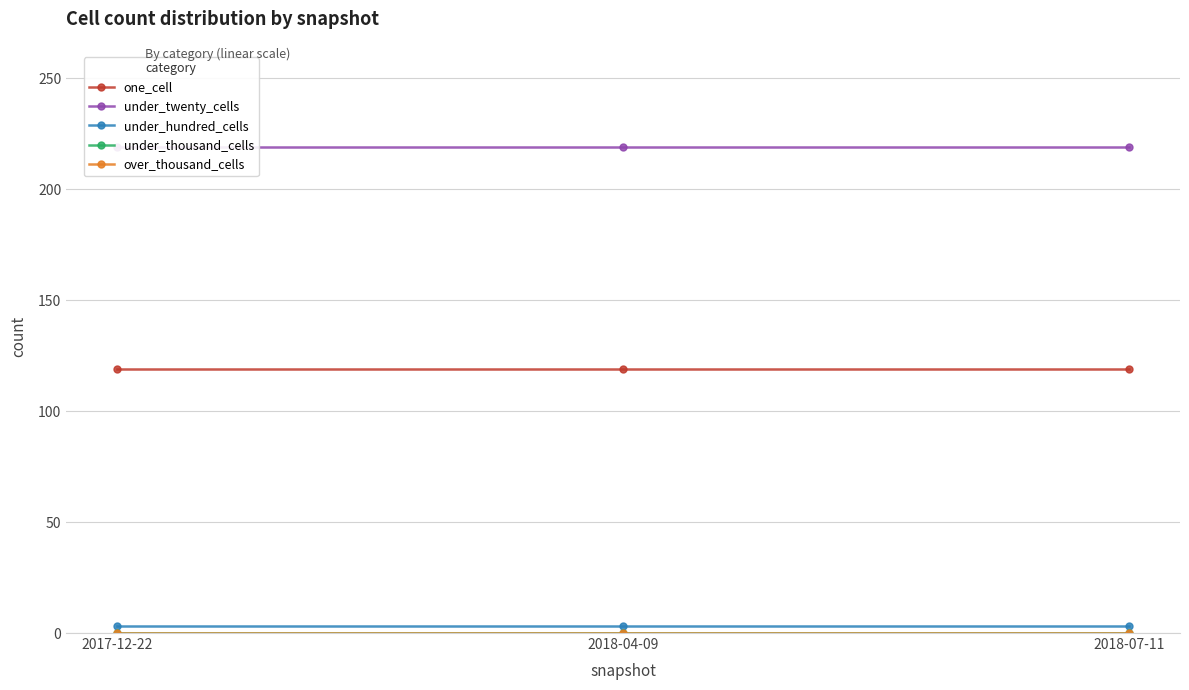

Reading left to right, list all the values displayed in this chart.

one_cell: 119	119	119
under_twenty_cells: 219	219	219
under_hundred_cells: 3	3	3
under_thousand_cells: 0	0	0
over_thousand_cells: 0	0	0